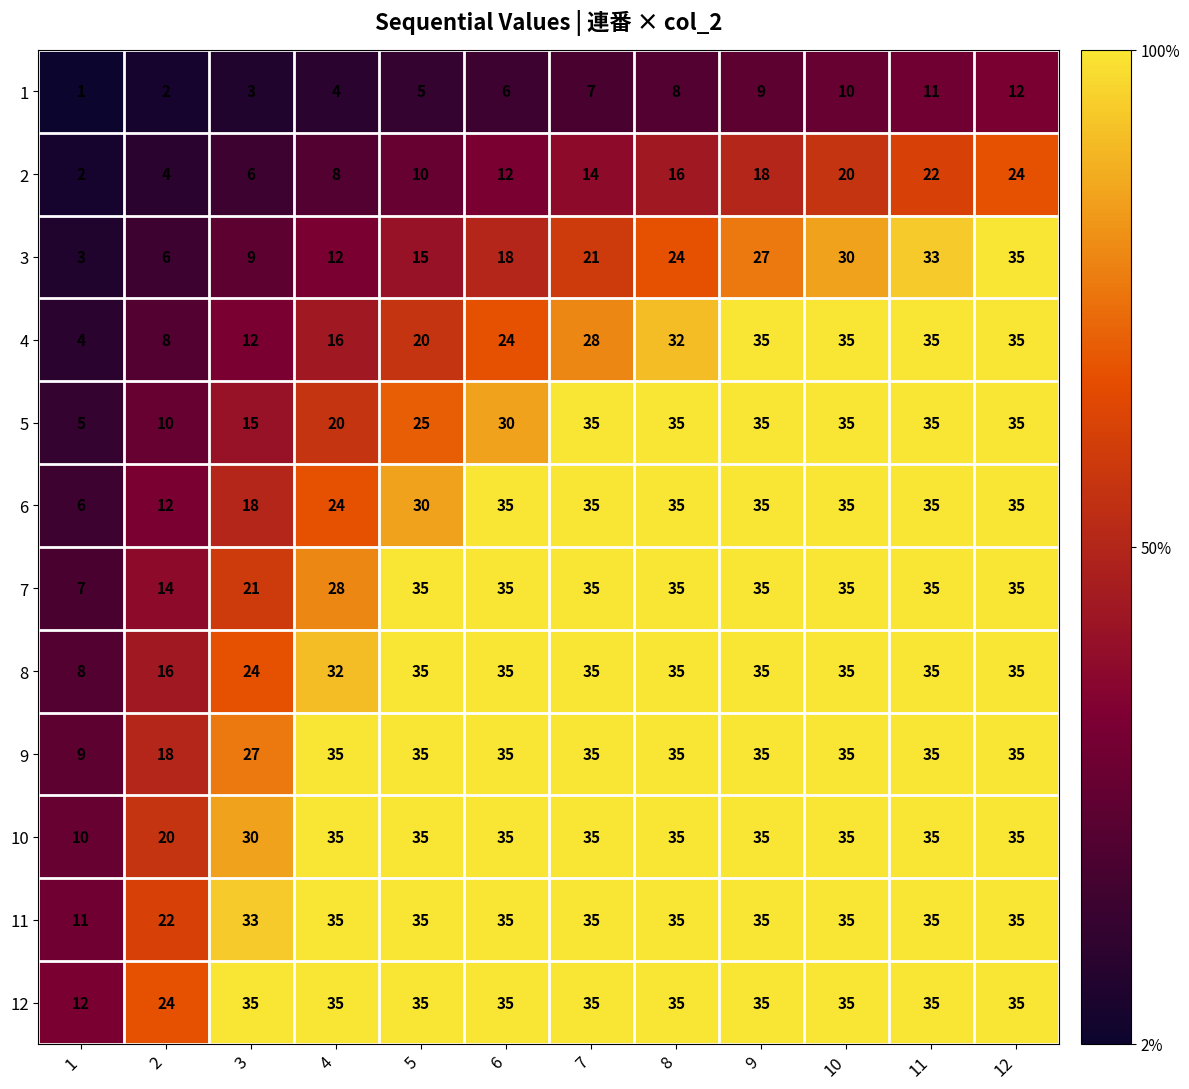

The 7 series shows 35 at 12. True or false?

True